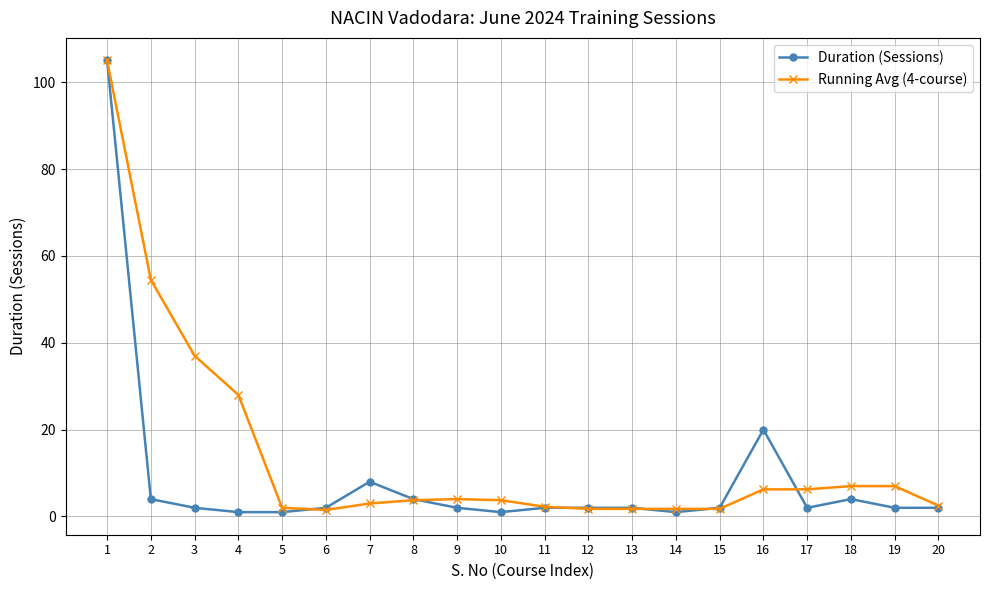

What are all the series names shown in the legend?

Duration (Sessions), Running Avg (4-course)